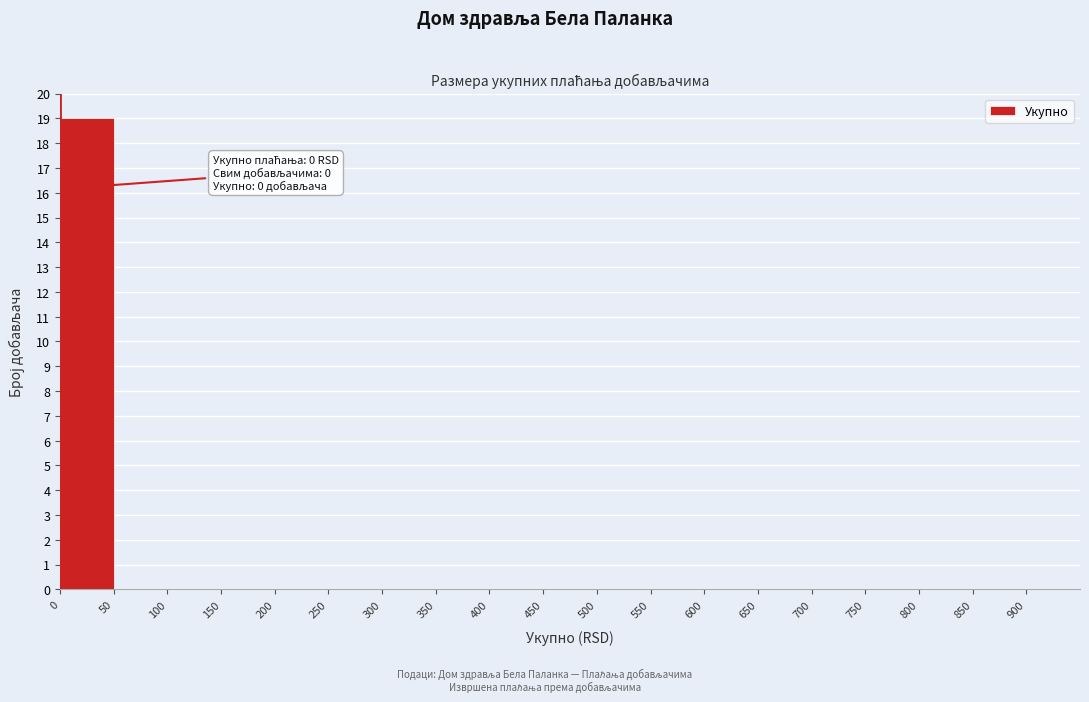

Over which range of the x-axis is the bar tallest?

0 to 50